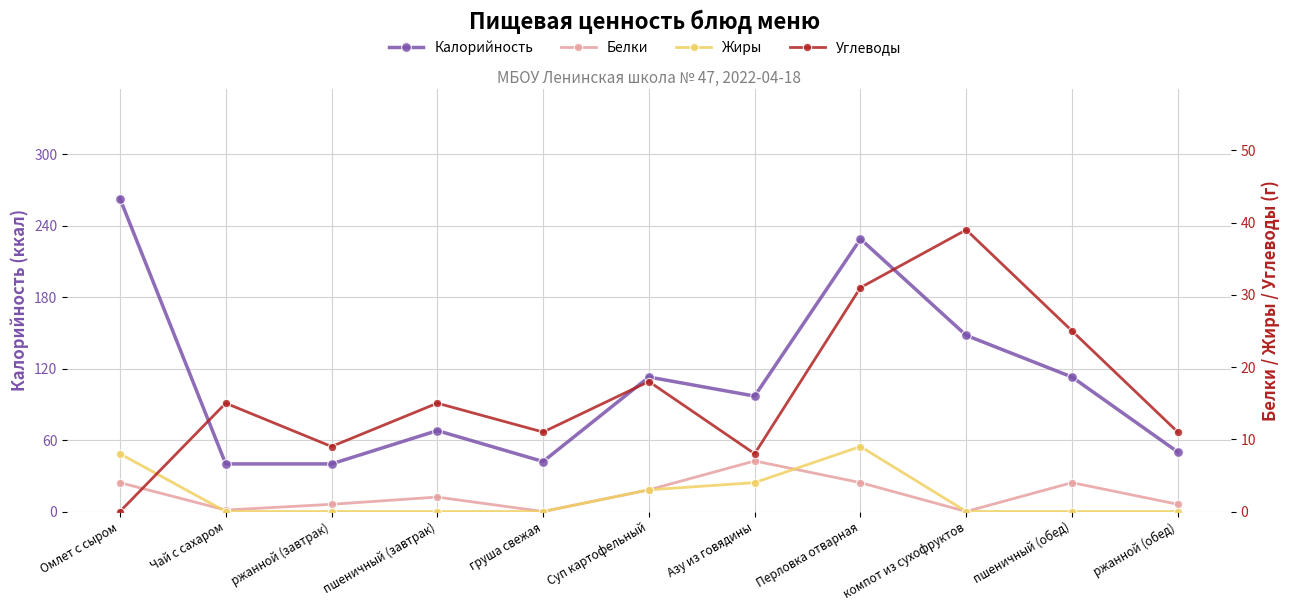

Is this an area chart (filled region under the line)?

No